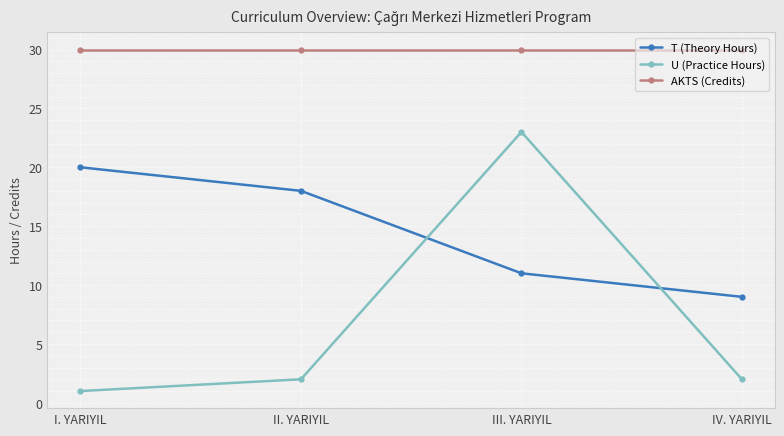

What position from the right is III. YARIYIL?

2